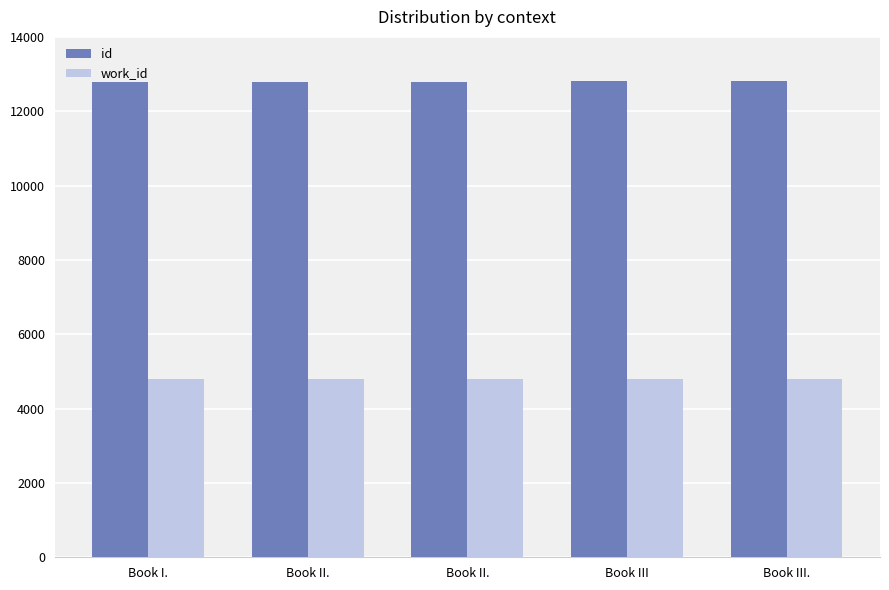

Which series has the widest spread of values?

id